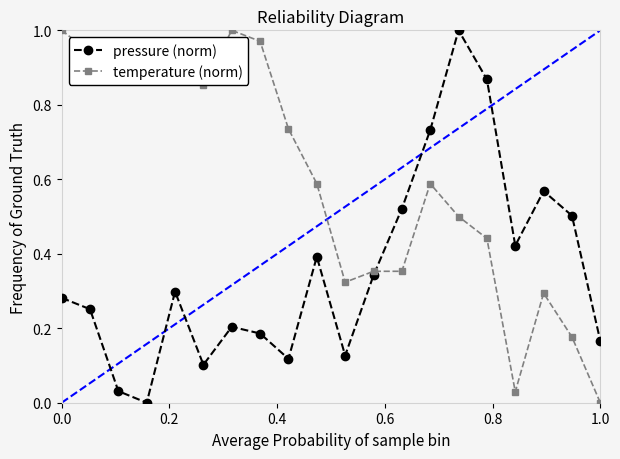

What are all the series names shown in the legend?

pressure (norm), temperature (norm)